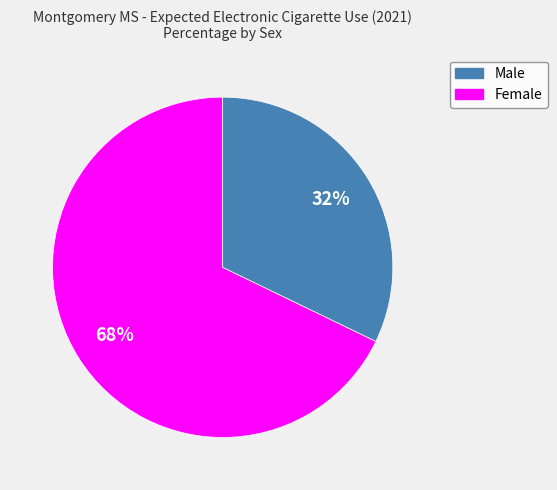

Is there a majority slice in this chart?

Yes